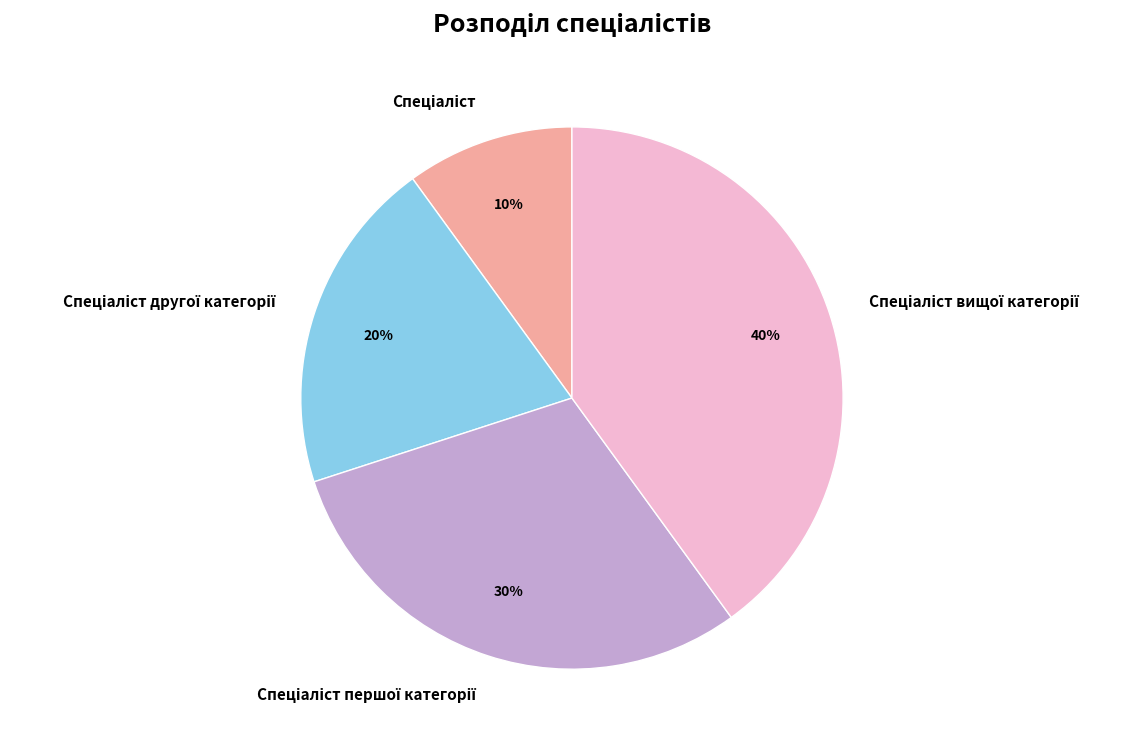

Is there any slice that represents more than half of the pie?

No